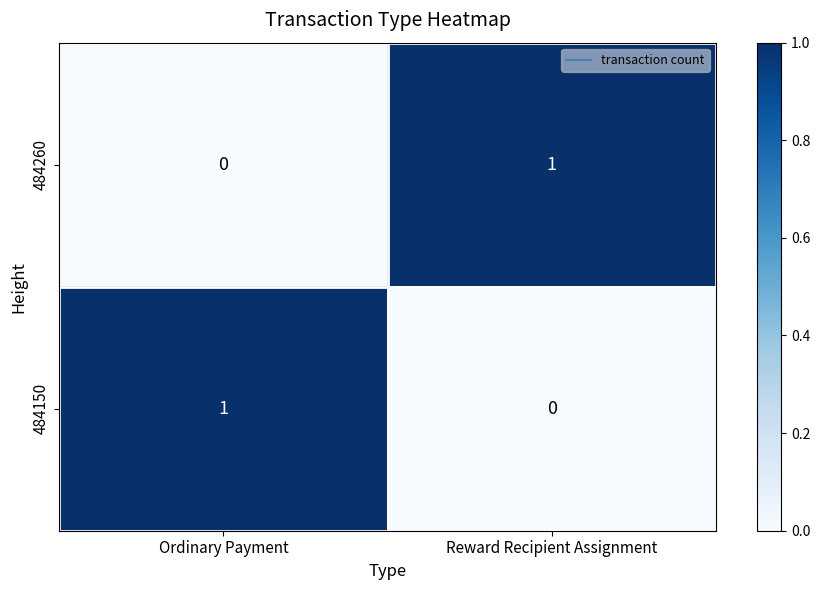

What is the difference between the highest and lowest values at Reward Recipient Assignment?

1